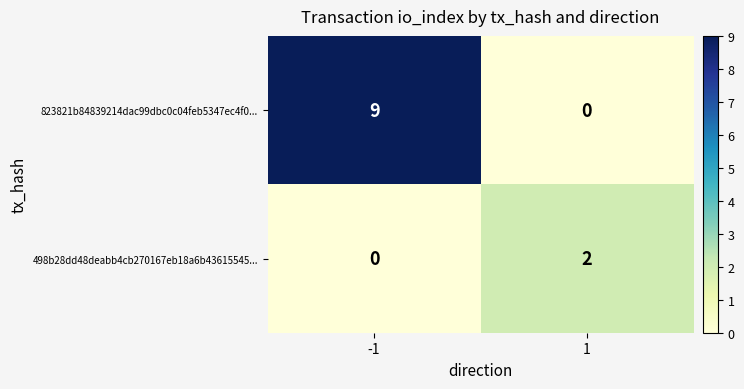

List the series in order of their overall mean, highest first.

823821b84839214dac99dbc0c04feb5347ec4f0..., 498b28dd48deabb4cb270167eb18a6b43615545...